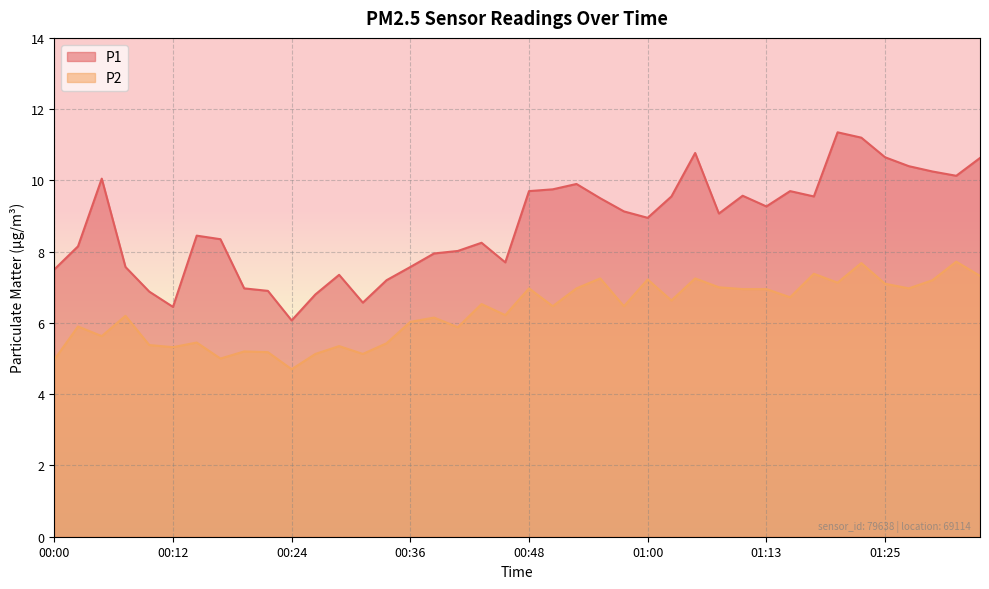

What is the spread (max minus min) of values at 01:27?

3.4